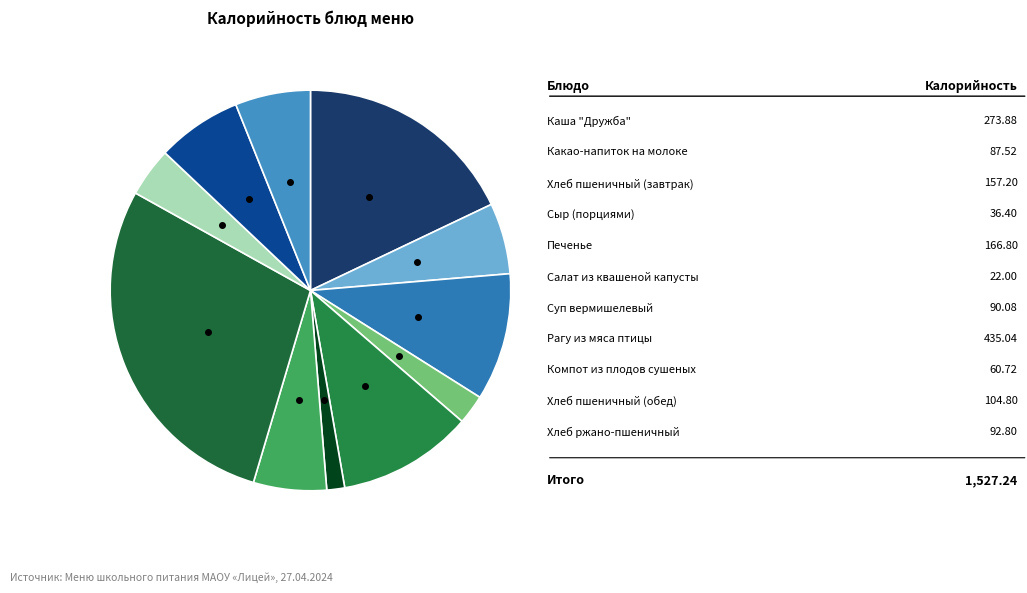

Do Компот из плодов сушеных and Печенье together represent more than half of the pie?

No